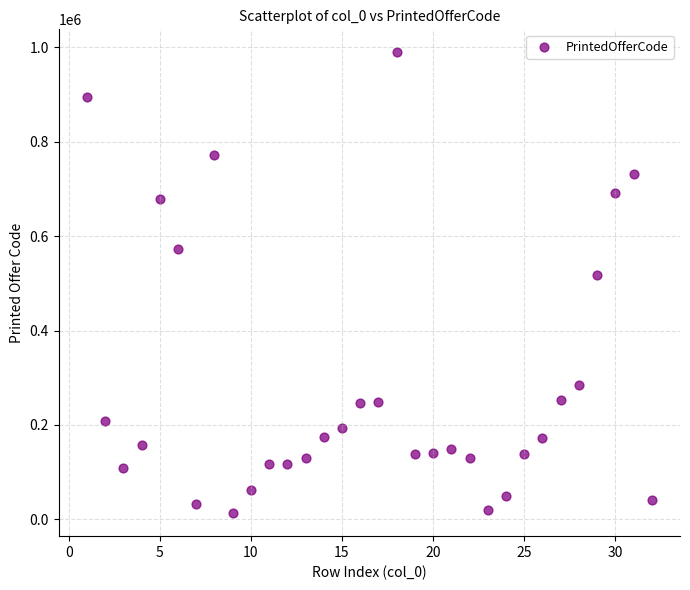

What is the range of Y values (max minus min)?

975483